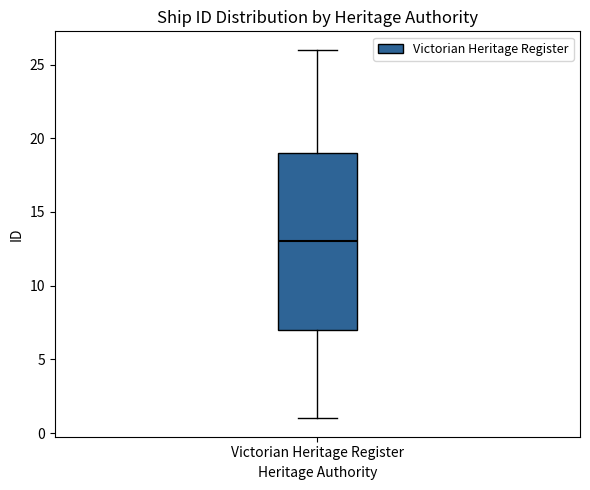

Transcribe this box plot: give where the median line is, the range the box spans, and where the two whiskers end, as read against the y-axis. The values are not printed on the chart, so give them approximately, as read against the axis.

median 13, box 7 to 19, whiskers 1 to 26